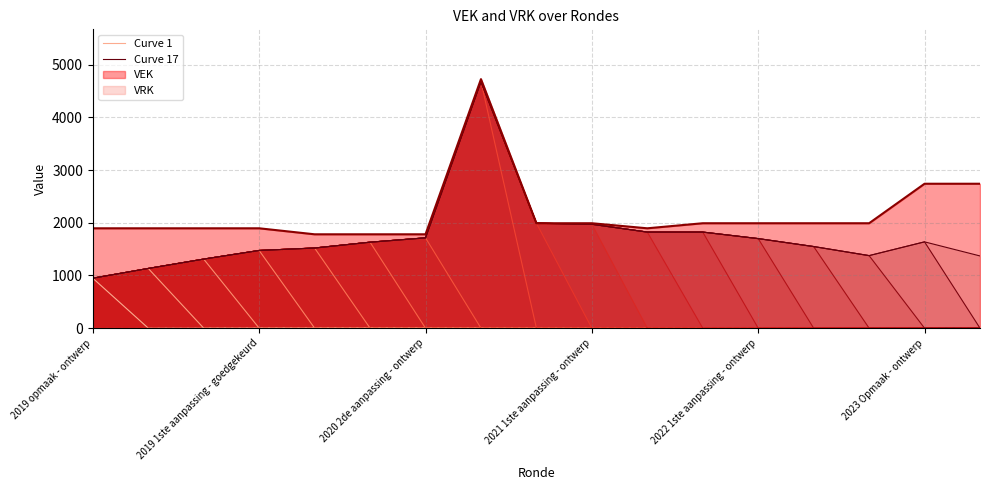

How many positive values does the Curve 1 series have?

1